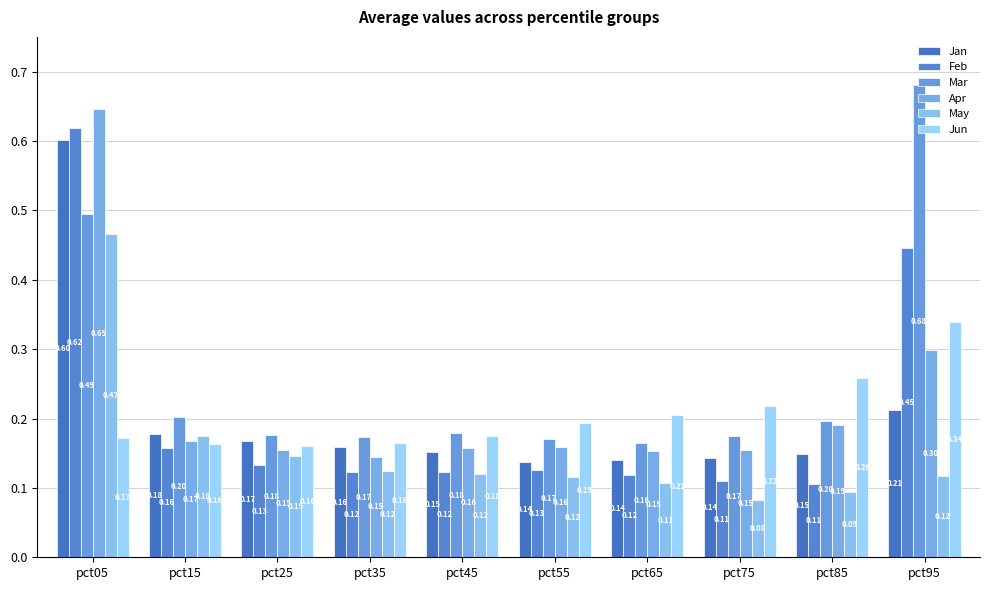

Does the chart contain stacked bars?

No